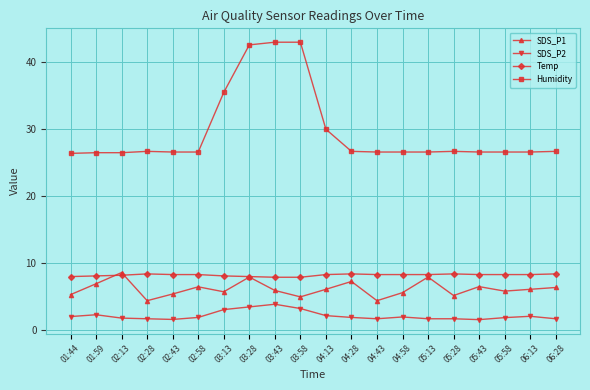

Is it true that Humidity equals 17.9 at 03:58?

False